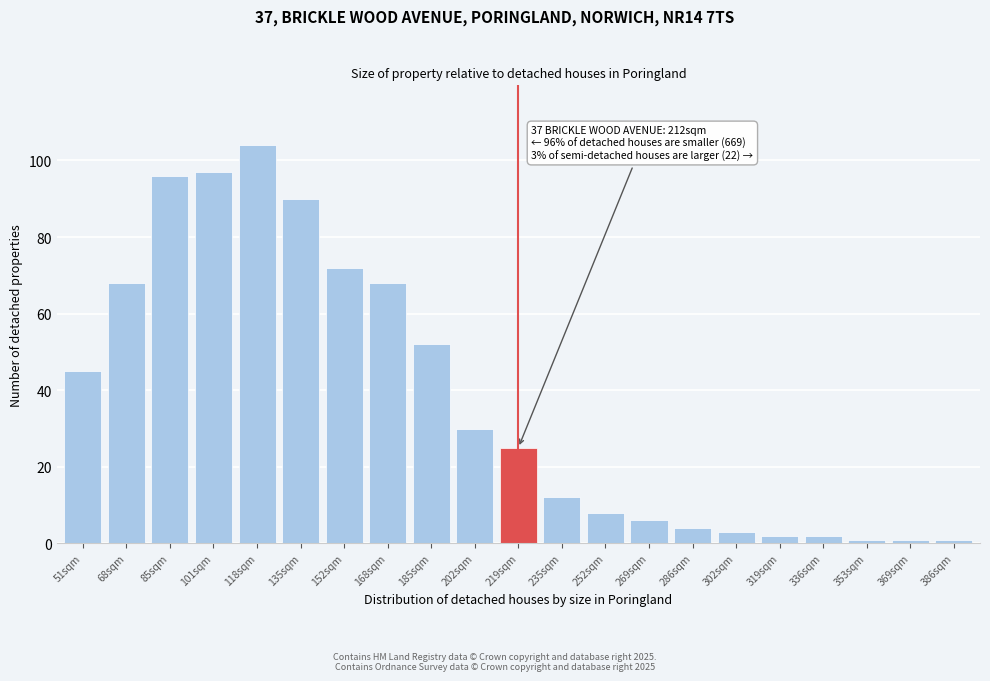

Reading left to right, transcribe all the data shown in this chart.

51sqm=45	68sqm=68	85sqm=96	101sqm=97	118sqm=104	135sqm=90	152sqm=72	168sqm=68	185sqm=52	202sqm=30	219sqm=25	235sqm=12	252sqm=8	269sqm=6	286sqm=4	302sqm=3	319sqm=2	336sqm=2	353sqm=1	369sqm=1	386sqm=1